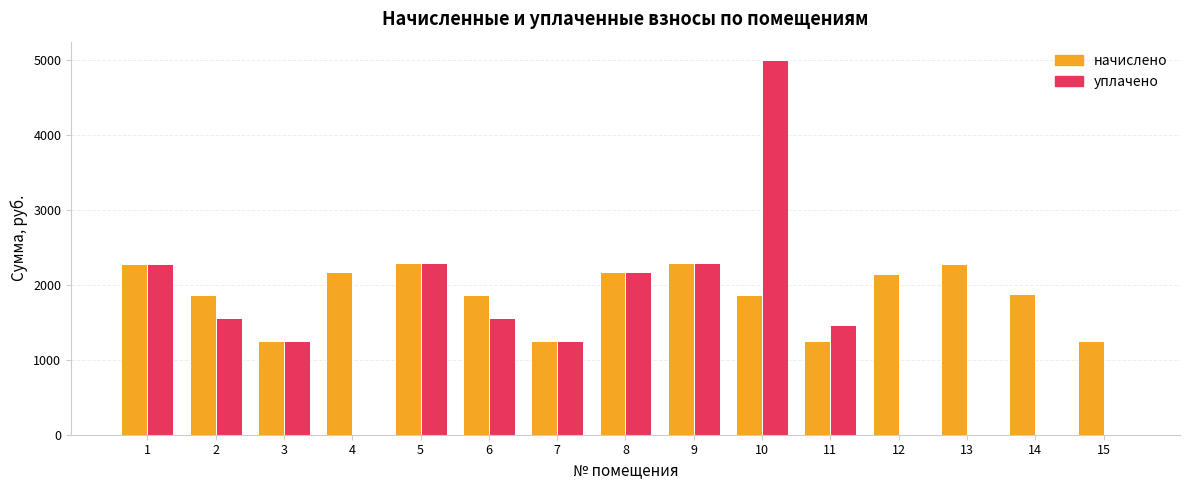

Between 8 and 12, which series saw the biggest shift?

уплачено